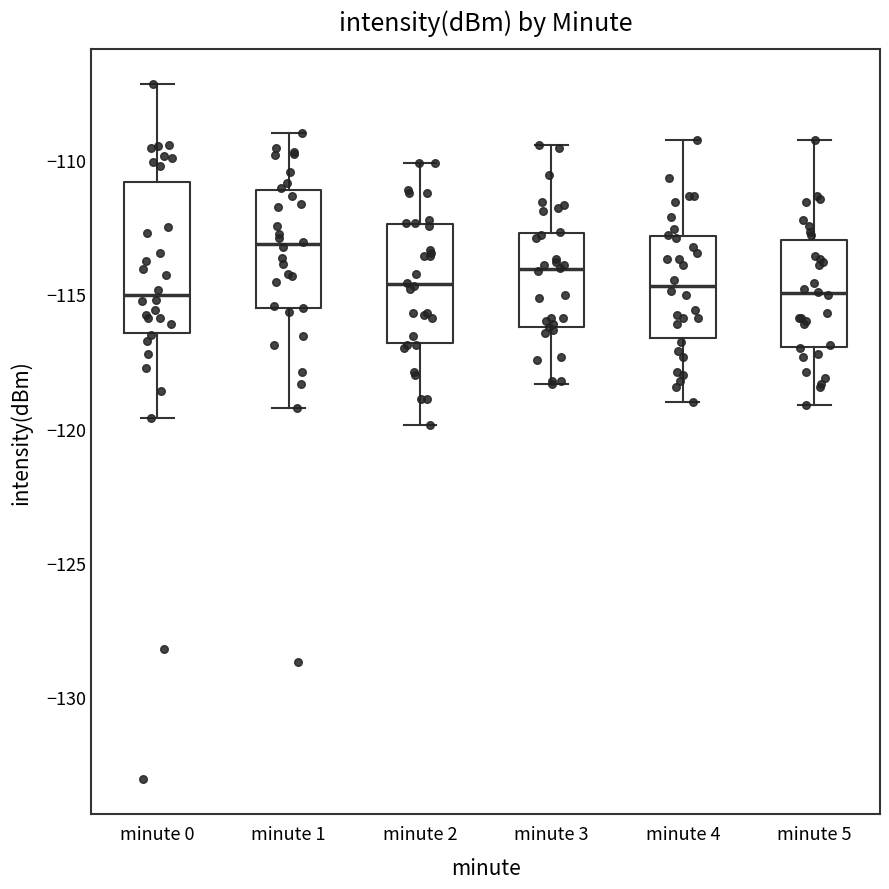

Which box is the tallest, from its lower edge to its upper edge?

minute 0